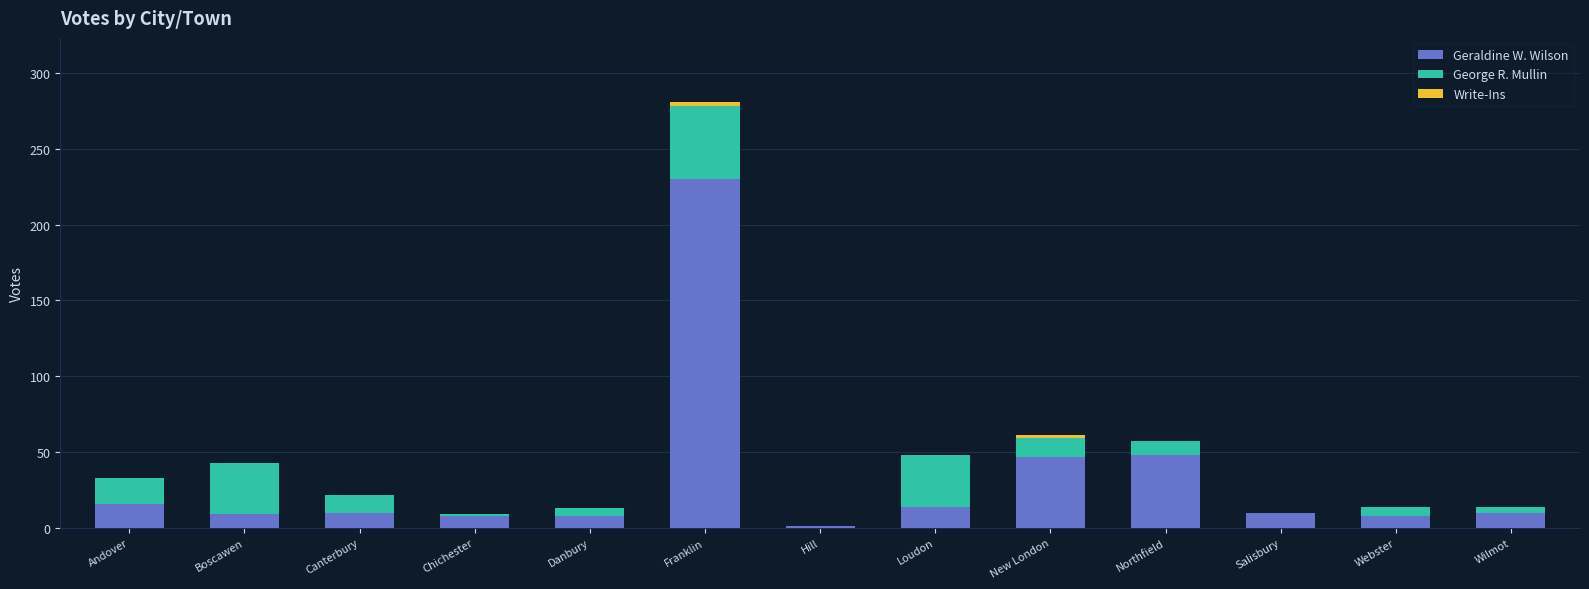

Are the bars horizontal?

No